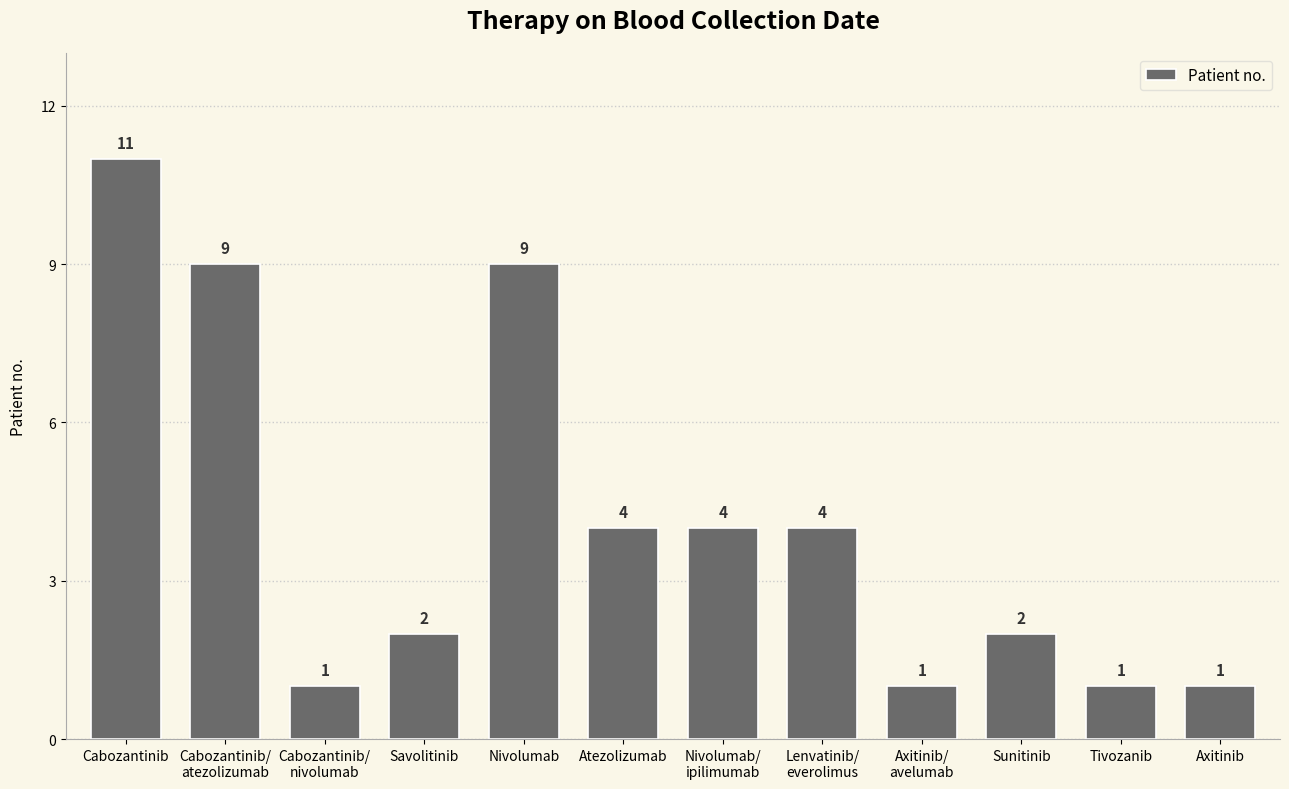

What position from the left is Cabozantinib/
nivolumab?

3